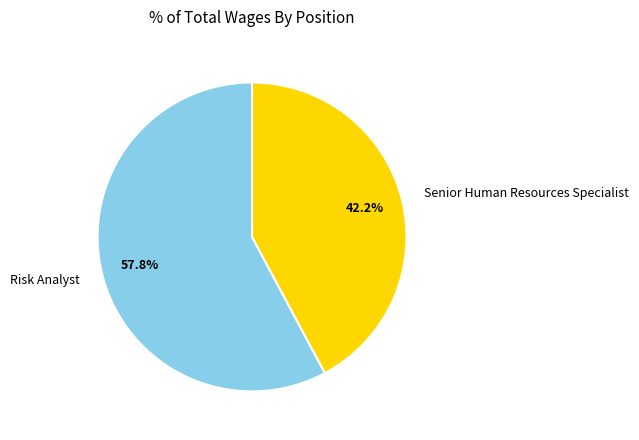

The Senior Human Resources Specialist slice represents 31% of the pie. True or false?

False